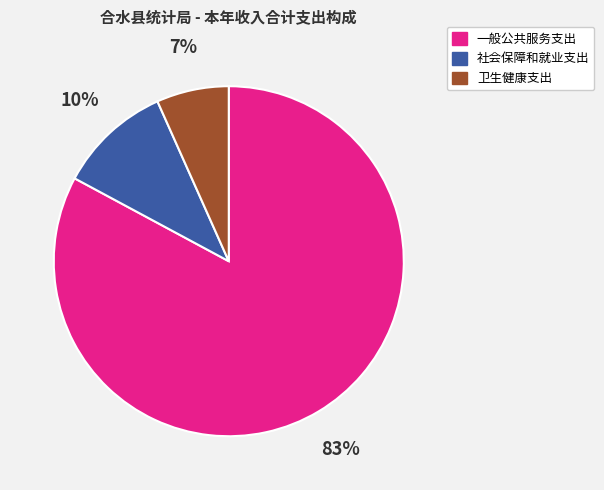

Count the number of slices in the pie.

3